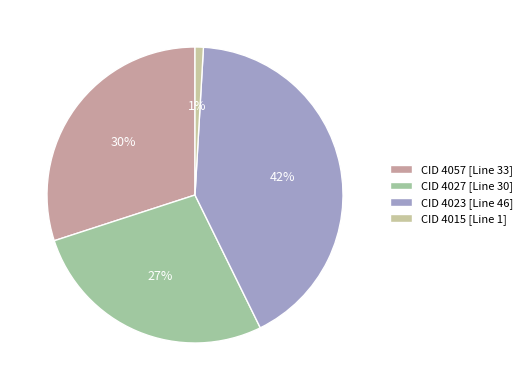

How many slices are in this pie chart?

4